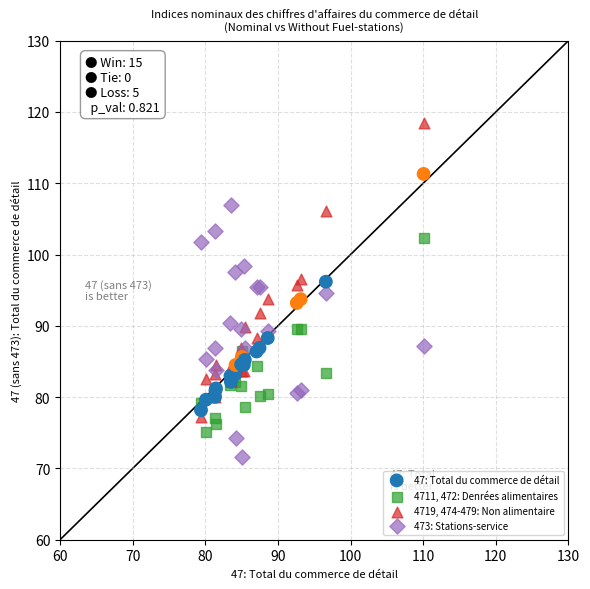

Which series reaches the maximum Y coordinate?

4719, 474-479: Non alimentaire